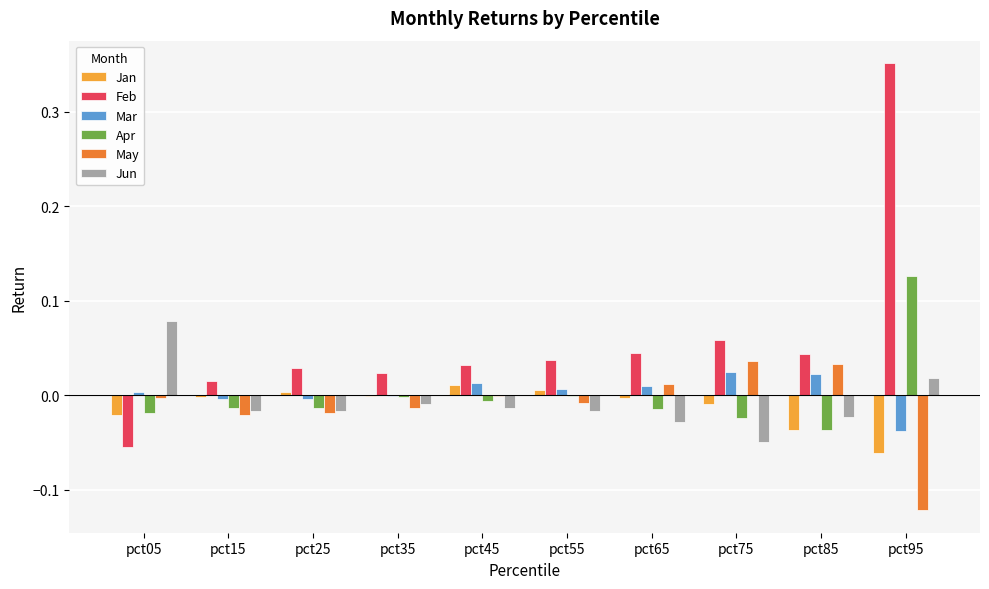

Is it true that Feb equals 0.0 at pct85?

True